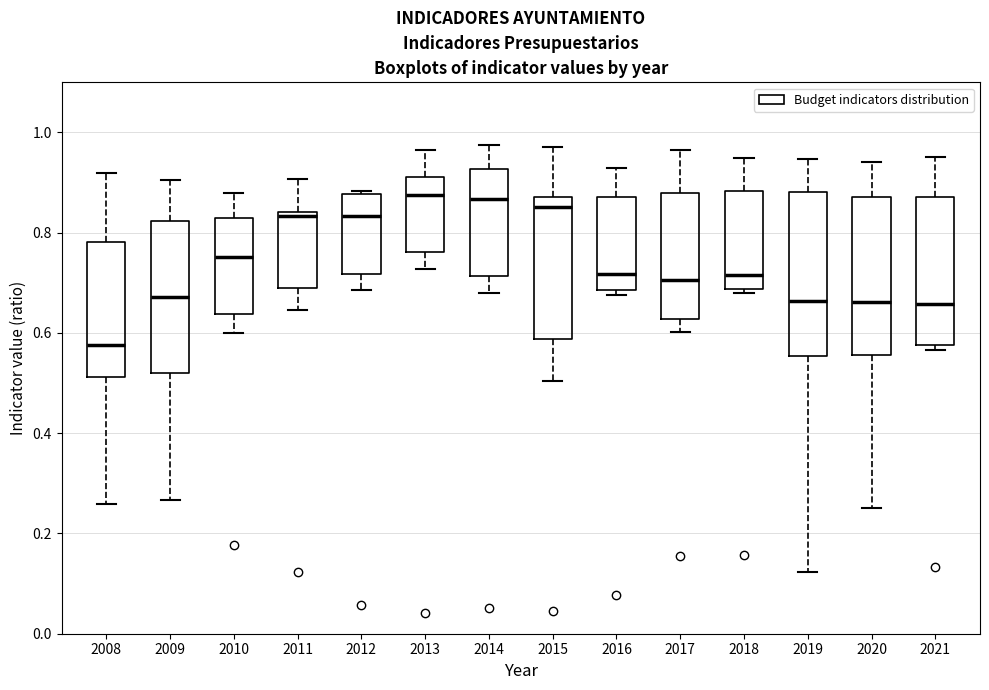

Where does the lower whisker of the box at x = 2010 end on the y-axis? The values are not printed on the chart, so give them approximately, as read against the axis.

0.60